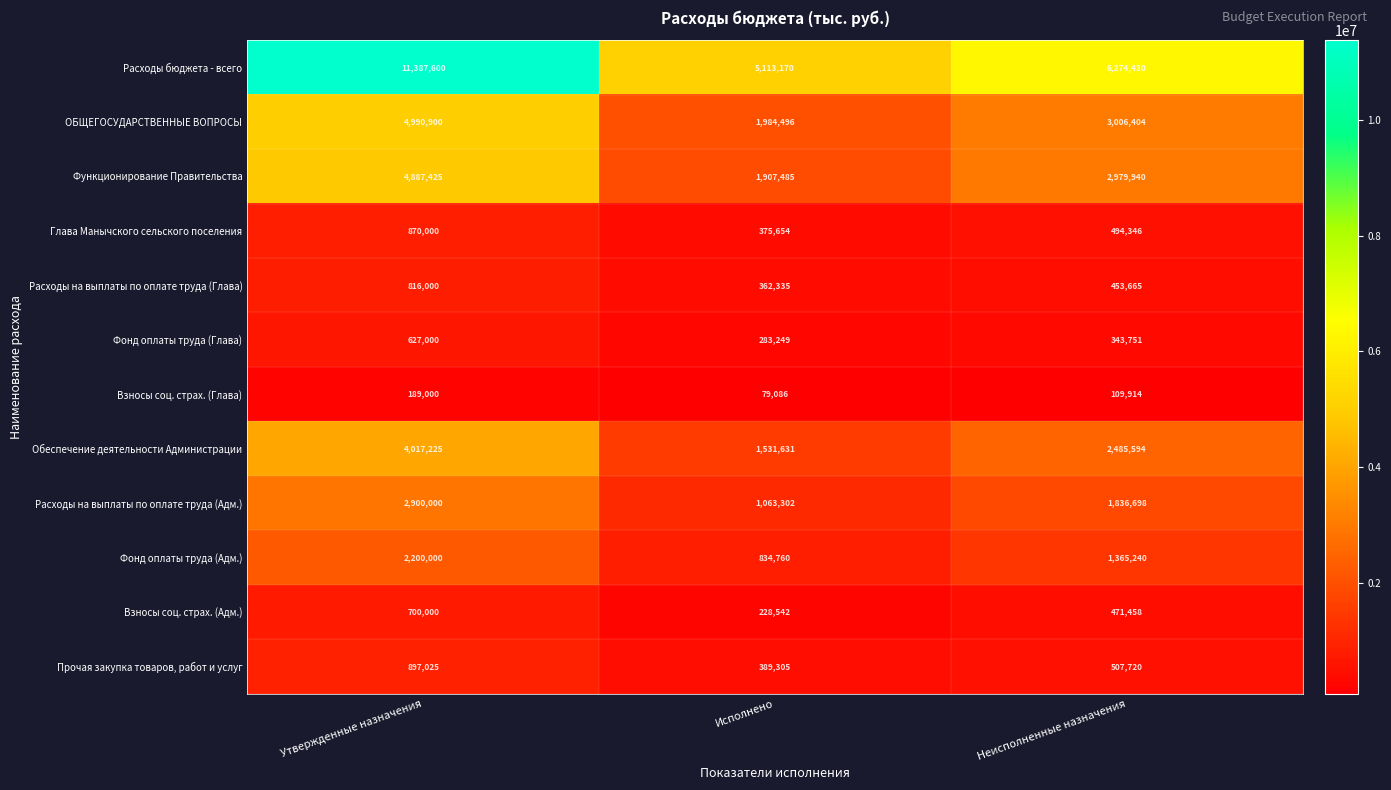

What is the difference between the maximum and minimum values in the ОБЩЕГОСУДАРСТВЕННЫЕ ВОПРОСЫ series?

3006404